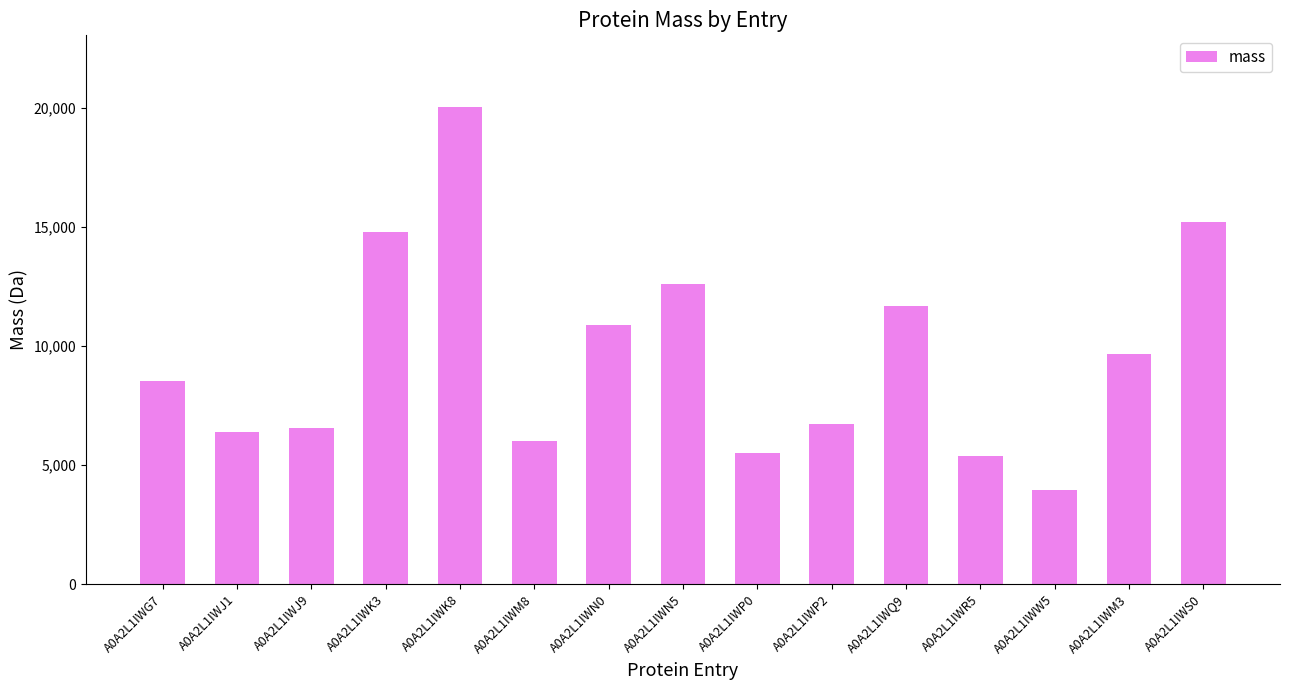

What is the ratio of the value at A0A2L1IWK8 to the value at A0A2L1IWJ9?

3.1